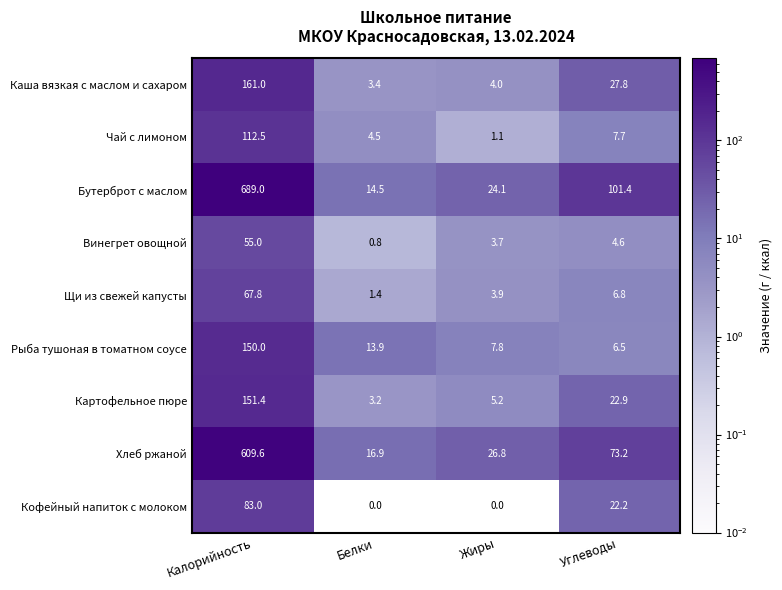

What is the difference between the second highest and minimum values in the Чай с лимоном series?

6.6